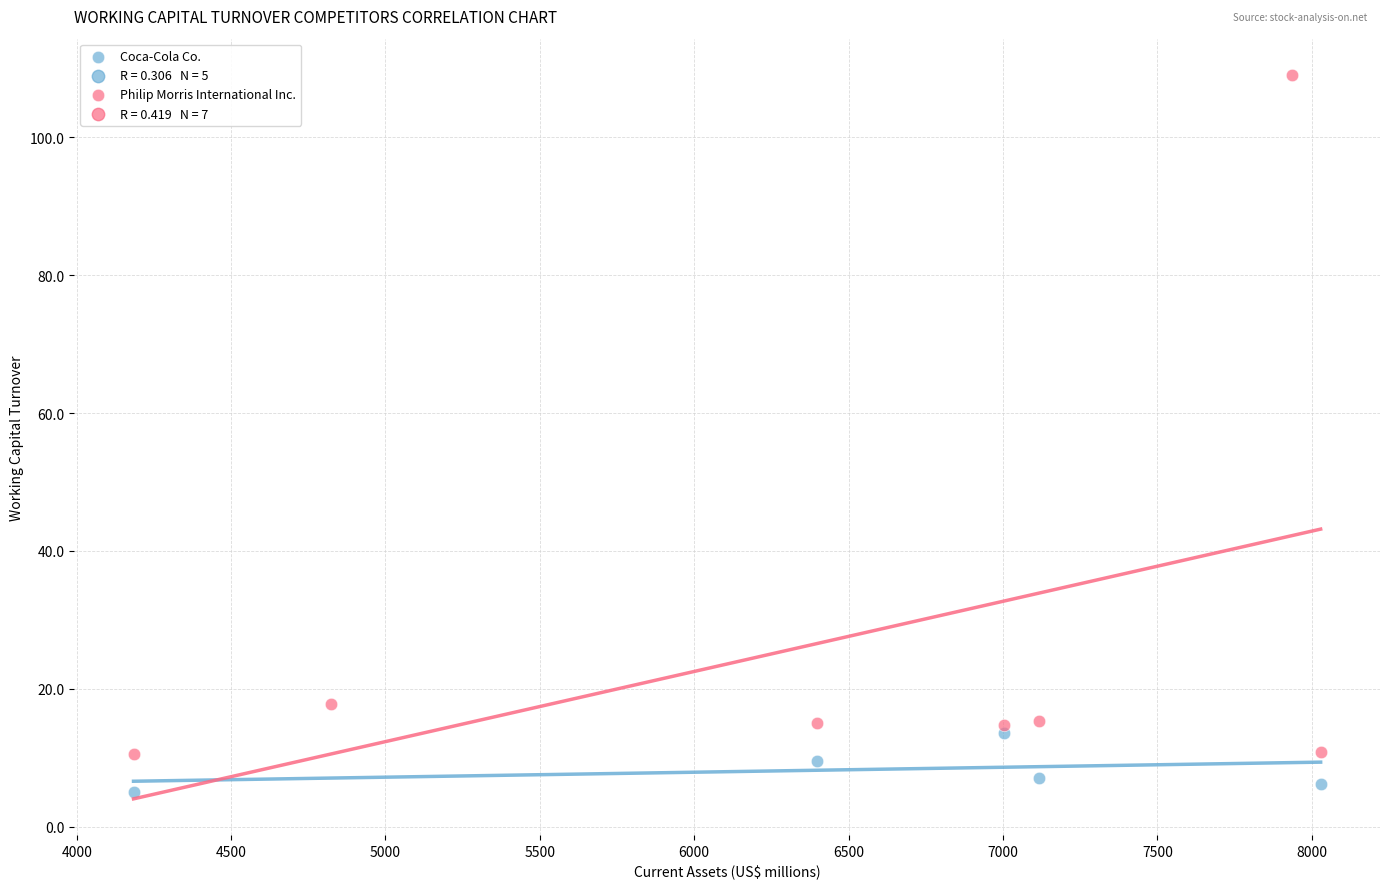

Which series has the largest Y range (max minus min)?

Philip Morris International Inc.